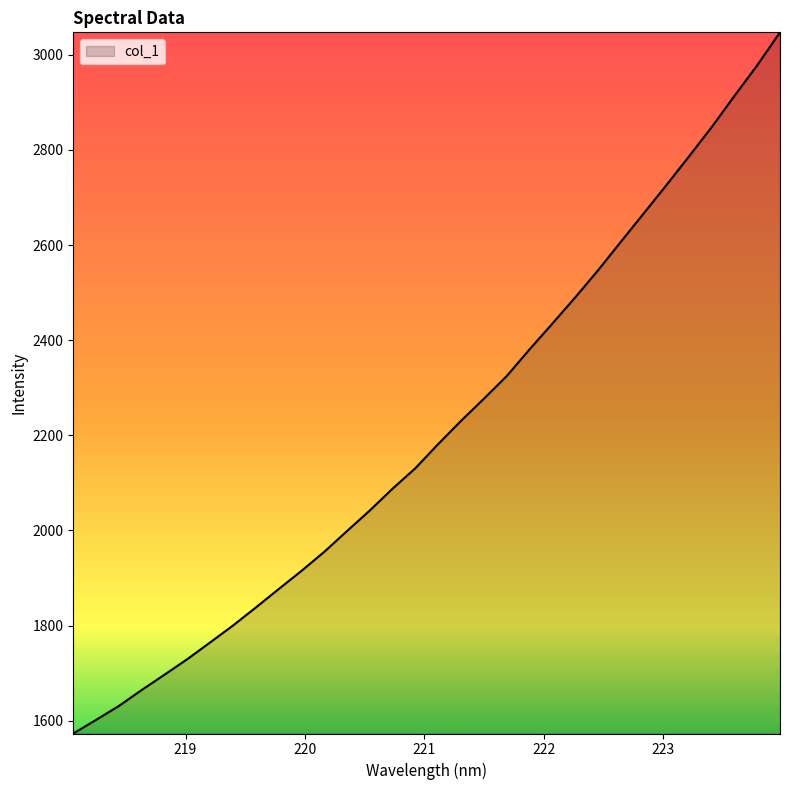

What is the difference between the maximum and minimum values?

1474.3